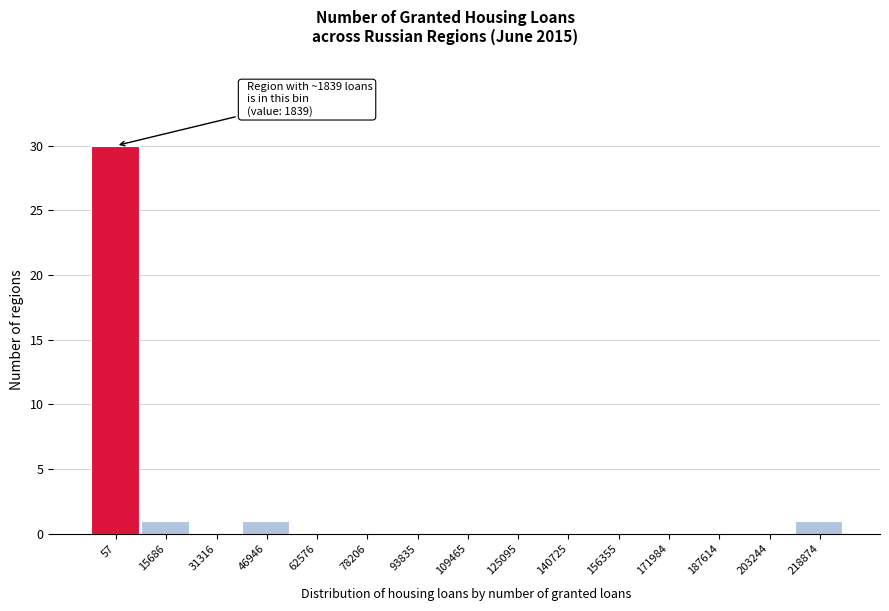

Reading left to right, what are all the values shown in this chart?

57=30	15686=1	31316=0	46946=1	62576=0	78206=0	93835=0	109465=0	125095=0	140725=0	156355=0	171984=0	187614=0	203244=0	218874=1